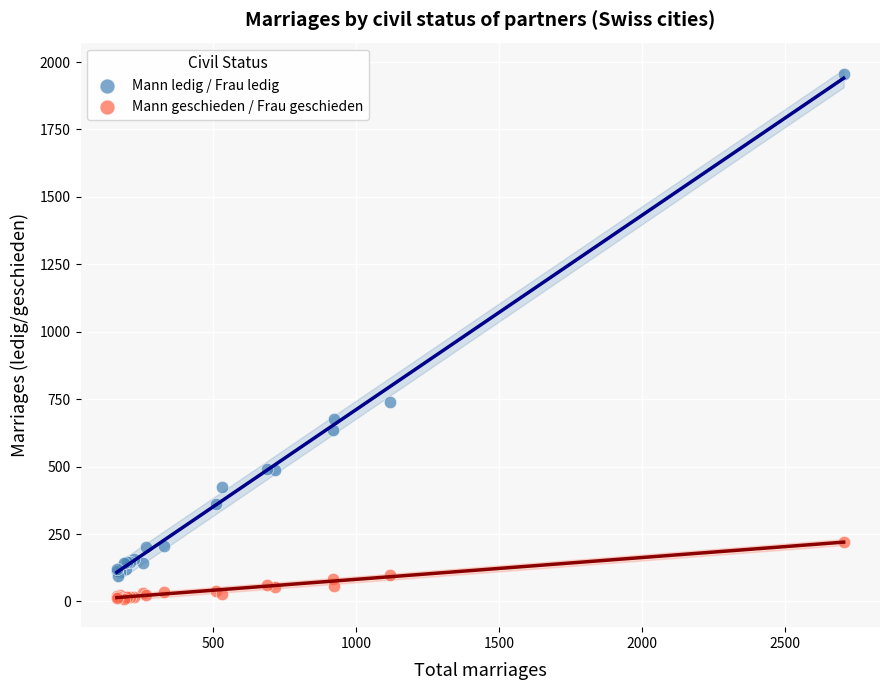

What are all the series names shown in the legend?

Mann ledig / Frau ledig, Mann geschieden / Frau geschieden